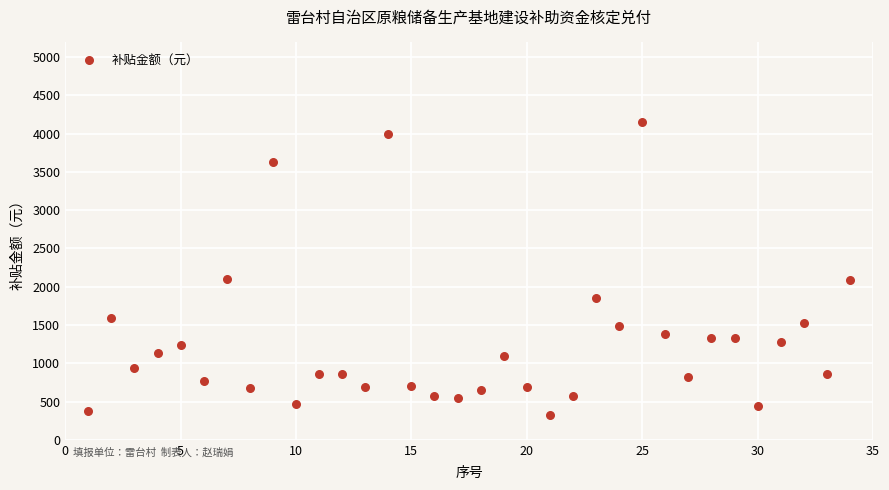

What is the range of Y values (max minus min)?

3822.5